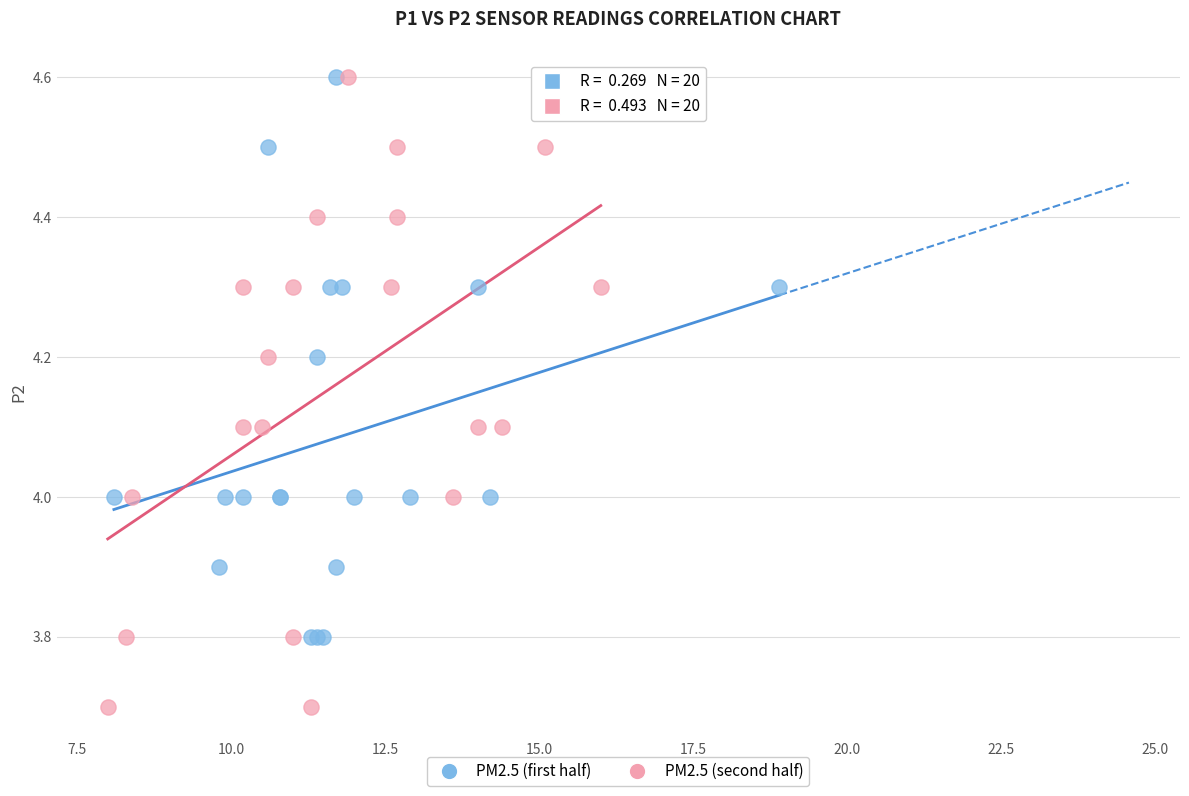

Which series has the largest Y range (max minus min)?

PM2.5 (second half)